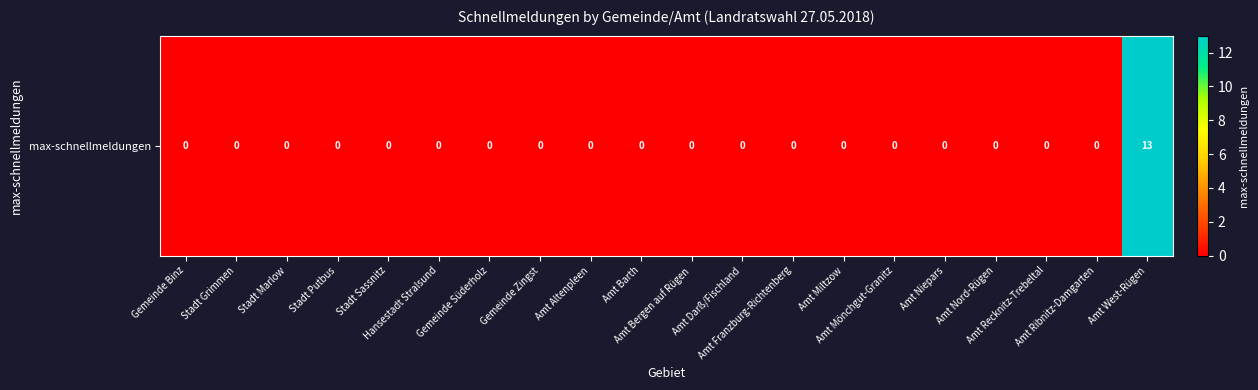

What is the greatest value displayed?

13